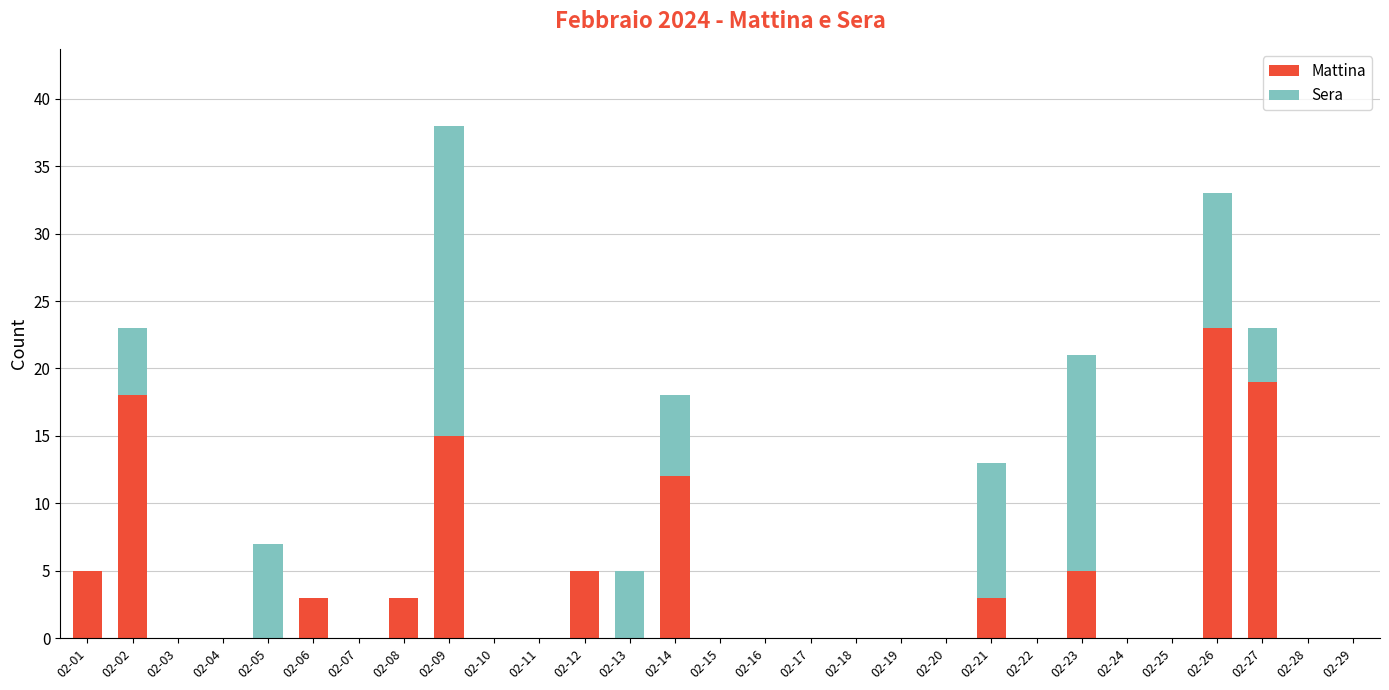

Is it true that Mattina equals 0 at 02-11?

True